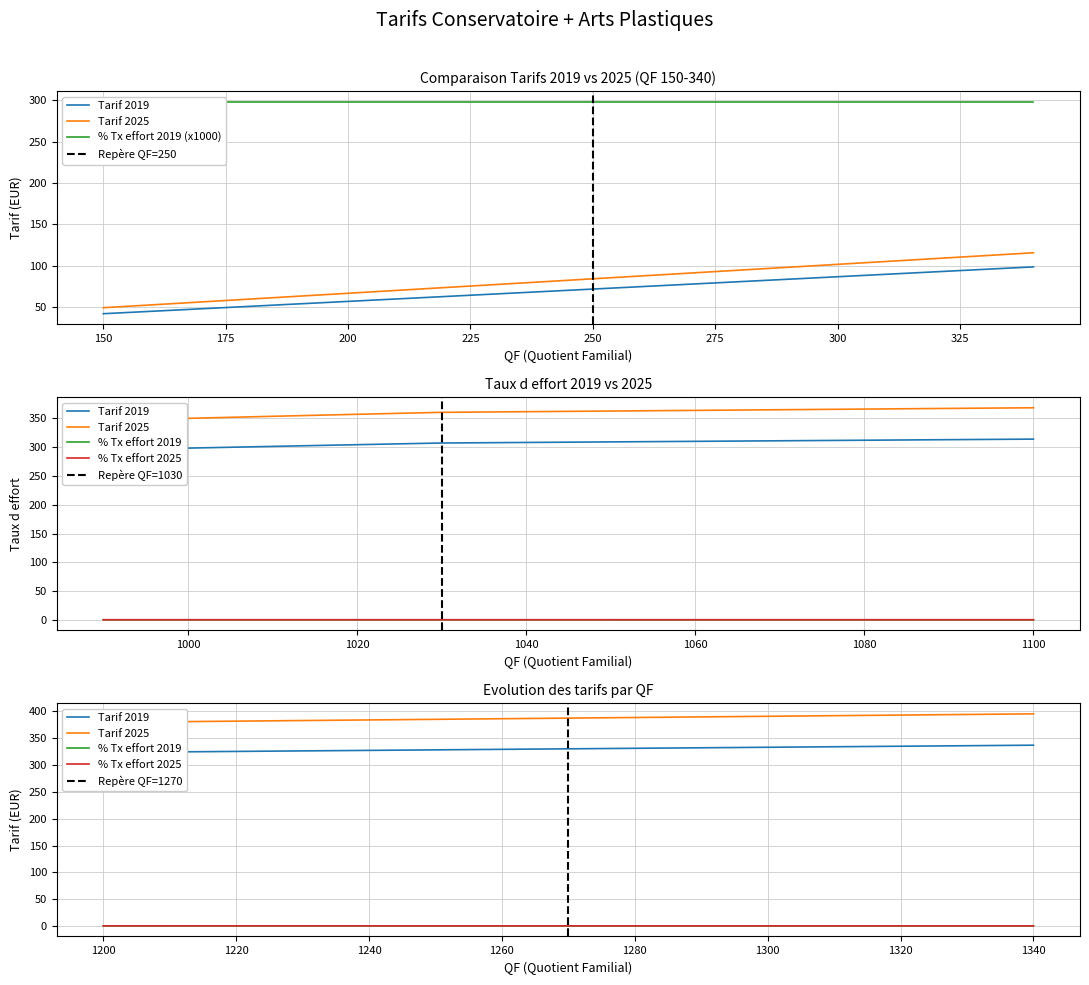

Is it true that Tarif 2019 equals 86.5 at 300?

True